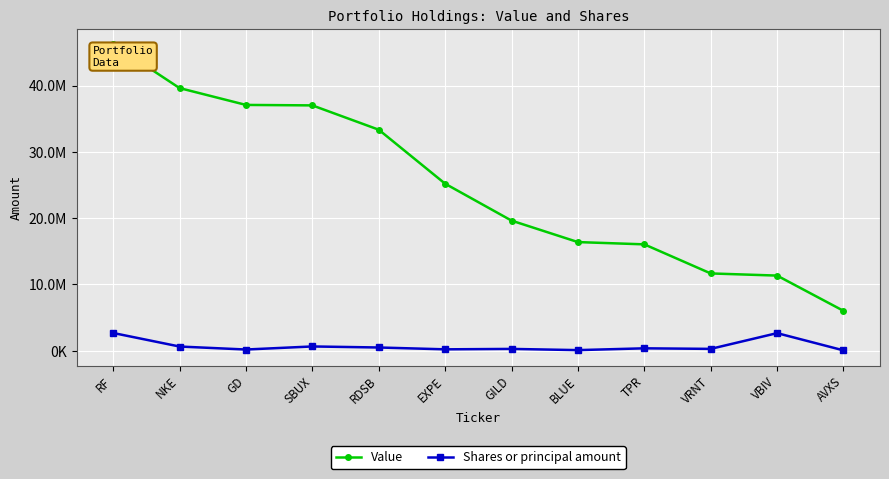

What is the maximum value for Shares or principal amount?

2674840